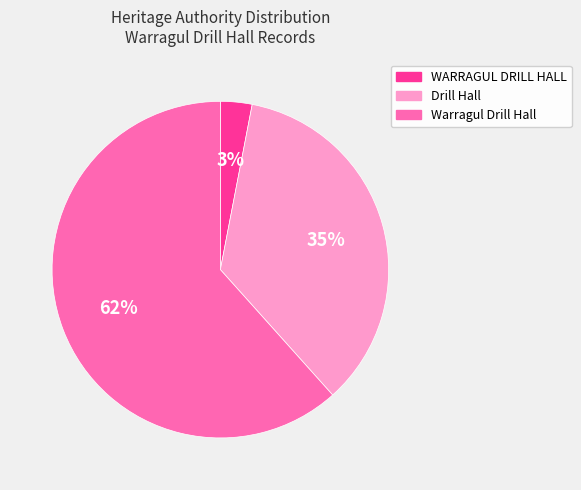

What percentage is the Warragul Drill Hall slice, to the nearest percent?

62%